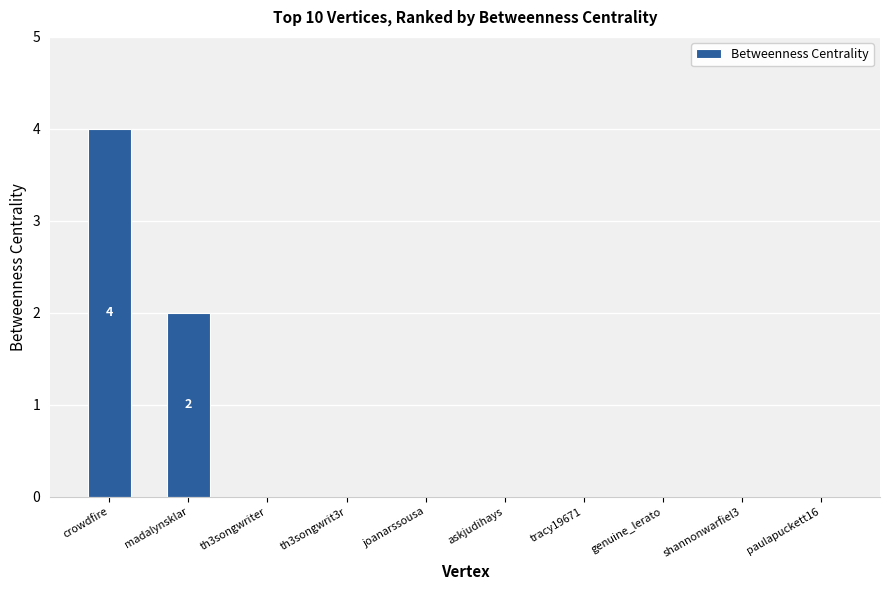

What is the difference between the values at madalynsklar and genuine_lerato?

2